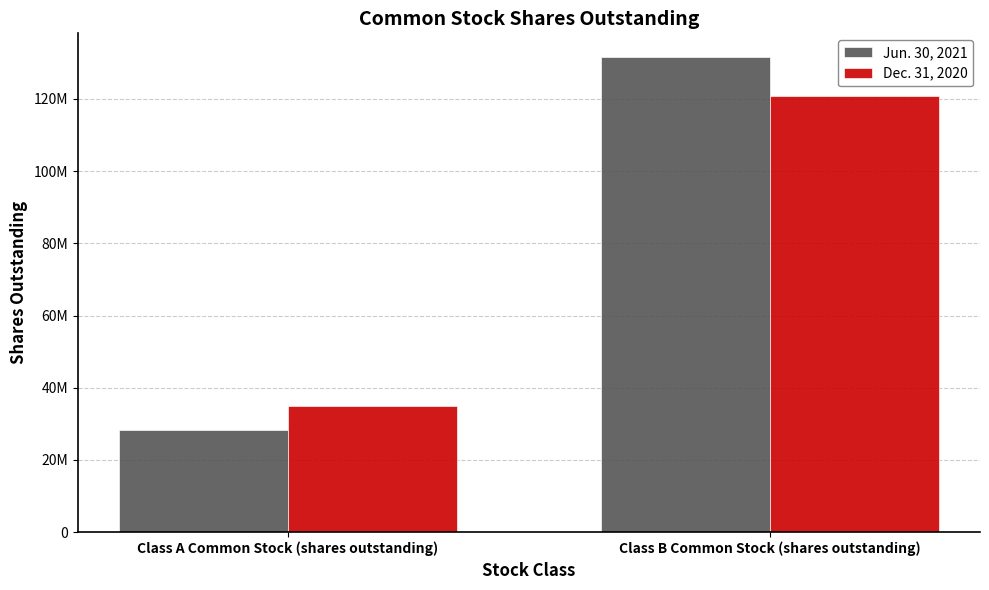

List the labels in order of Jun. 30, 2021 value, largest first.

Class B Common Stock (shares outstanding), Class A Common Stock (shares outstanding)